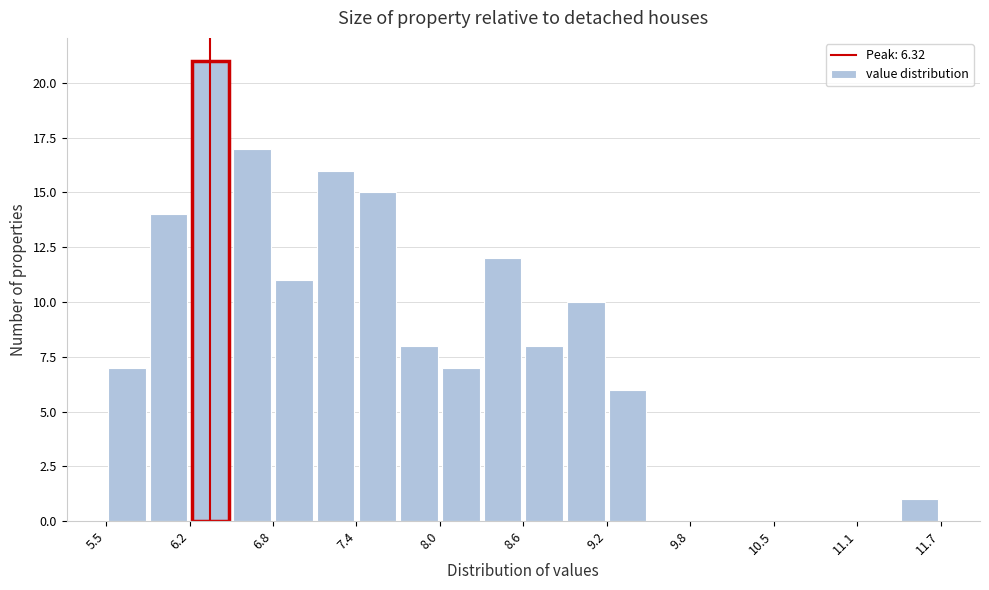

Read against the x-axis, roughly where is the centre of the tallest bar?

6.3